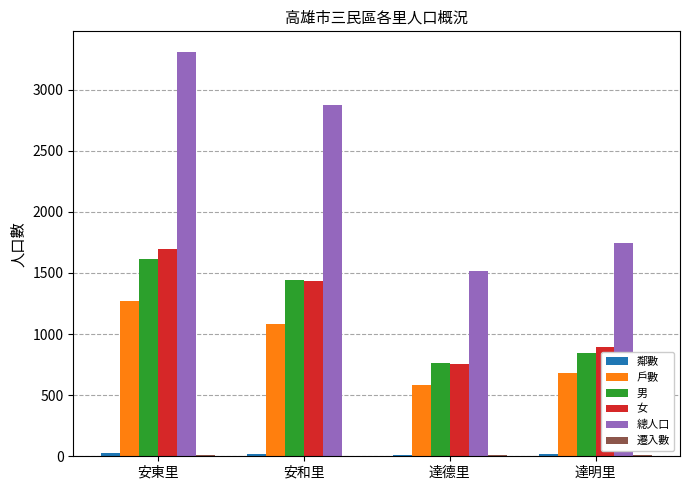

The 戶數 series shows 892 at 達明里. True or false?

False